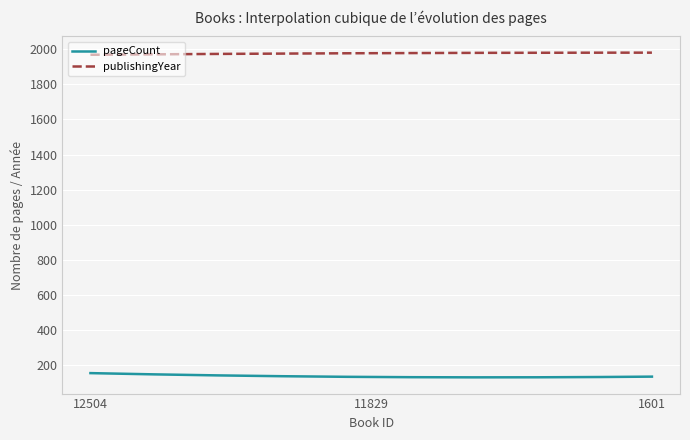

Which series has the largest total across all categories?

publishingYear